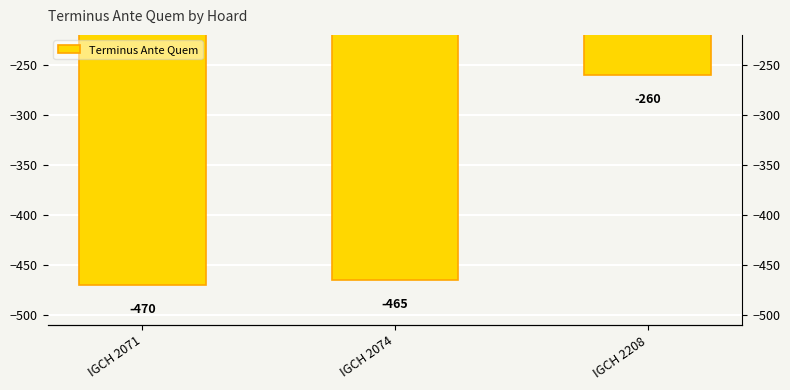

Is it true that the value at IGCH 2074 is -465?

True